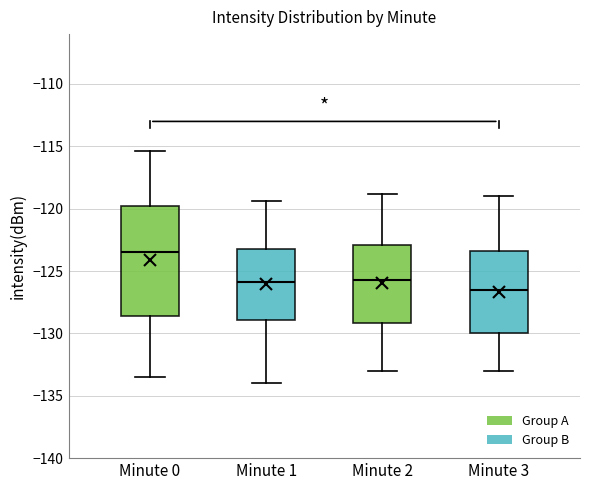

Reading left to right, transcribe this box plot: for each box, give where its median line is, the range the box spans, and where its two whiskers end, as read against the y-axis. The values are not printed on the chart, so give them approximately, as read against the axis.

Minute 0: median -123.5, box -128.5 to -120.0, whiskers -133.5 to -115.5
Minute 1: median -126.0, box -129.0 to -123.0, whiskers -134.0 to -119.5
Minute 2: median -125.5, box -129.0 to -123.0, whiskers -133.0 to -119.0
Minute 3: median -126.5, box -130.0 to -123.5, whiskers -133.0 to -119.0